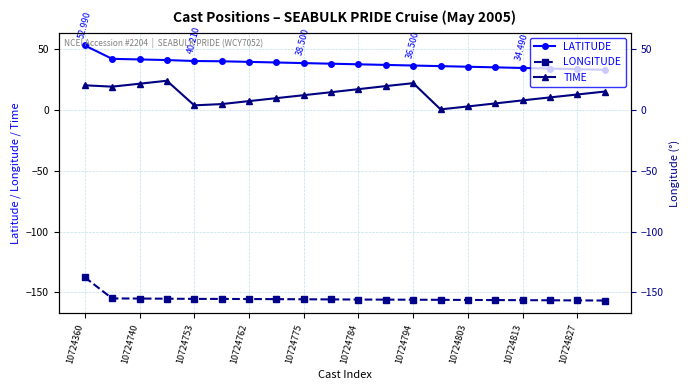

What is the difference between the highest and lowest values at 10724803?

191.7